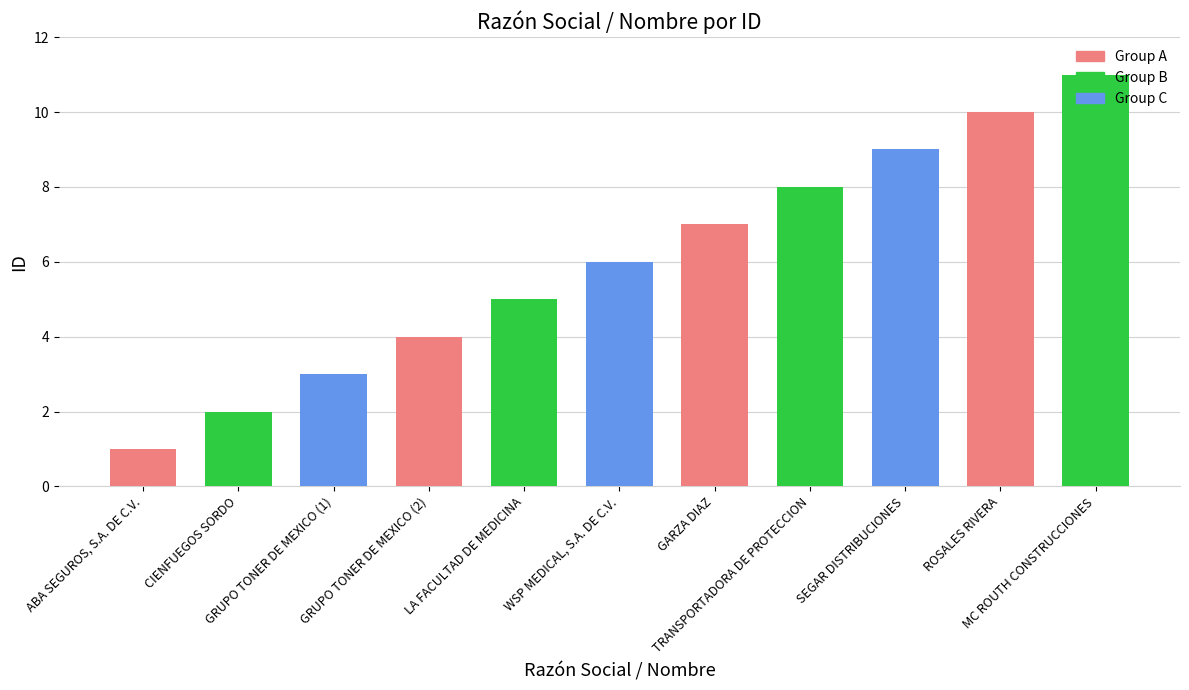

The chart shows a value of 4 at TRANSPORTADORA DE PROTECCION. True or false?

False